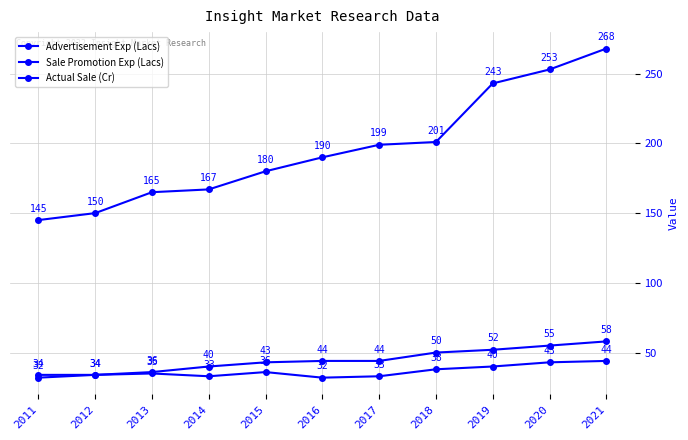

True or false: Actual Sale (Cr) and Sale Promotion Exp (Lacs) intersect in this chart.

False